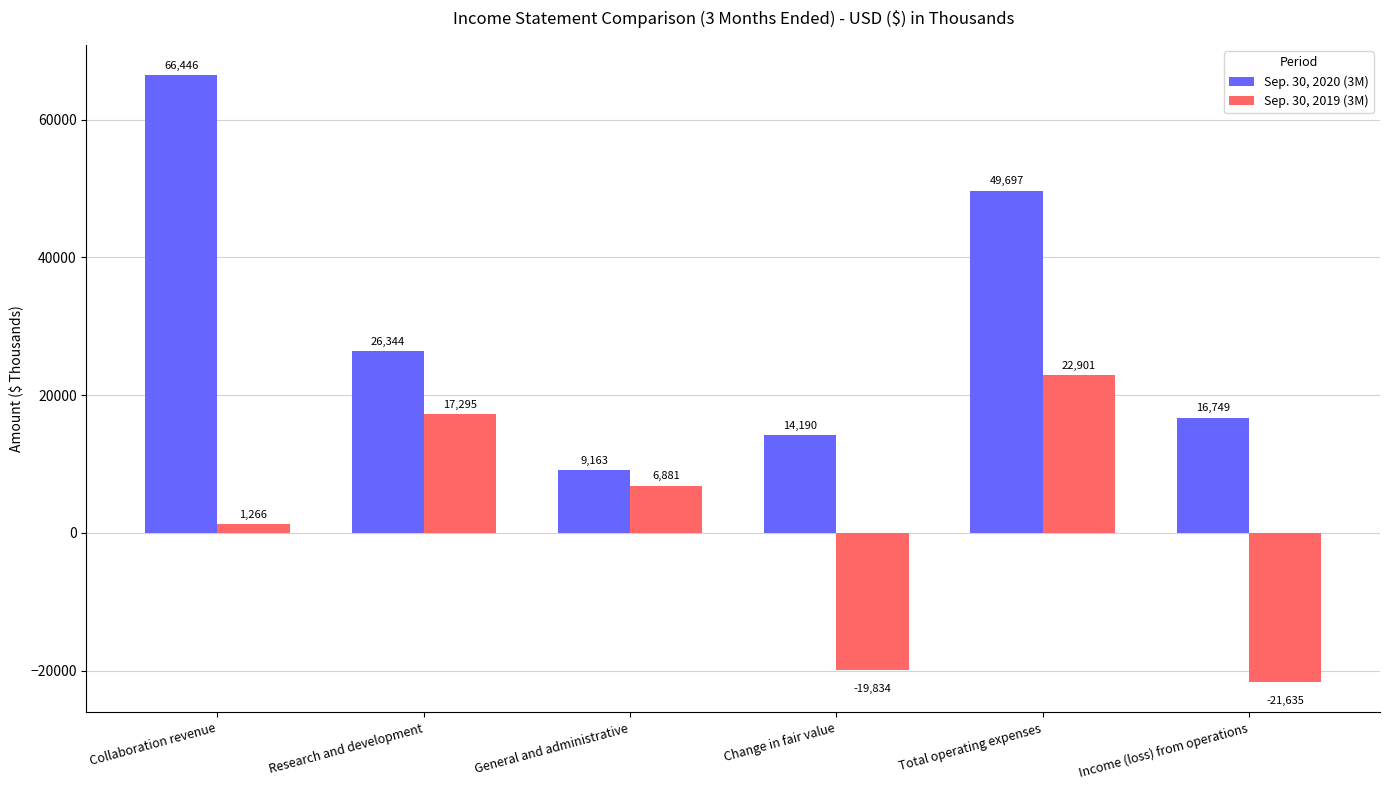

How many values in the Sep. 30, 2019 (3M) series are below 6881?

3